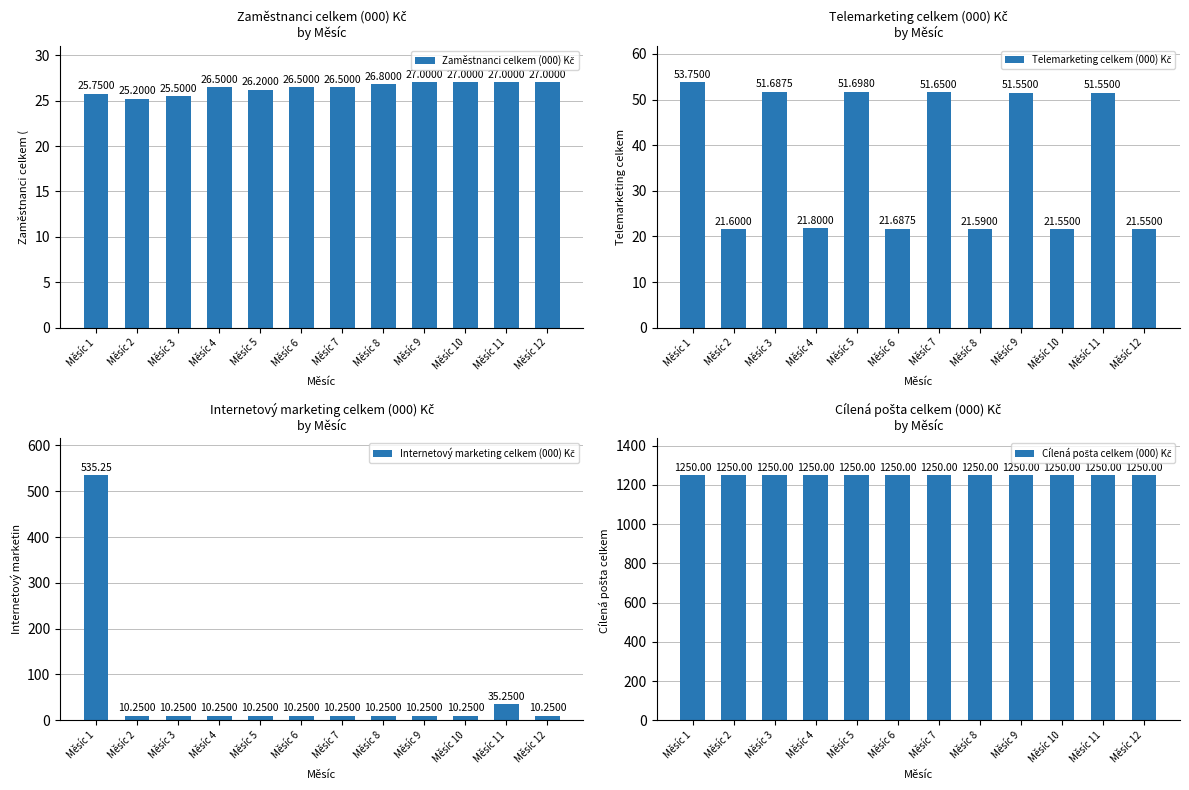

What are all the series names shown in the legend?

Zaměstnanci celkem (000) Kč, Telemarketing celkem (000) Kč, Internetový marketing celkem (000) Kč, Cílená pošta celkem (000) Kč